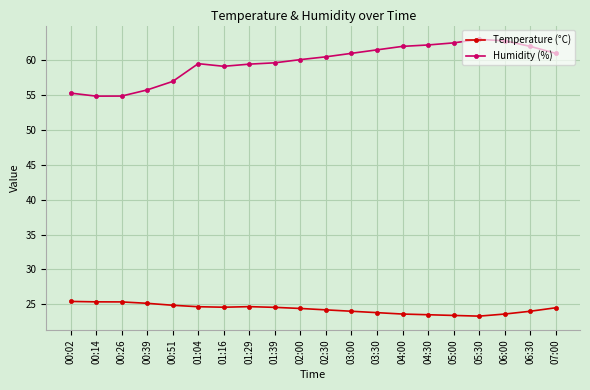

What are all the series names shown in the legend?

Temperature (°C), Humidity (%)